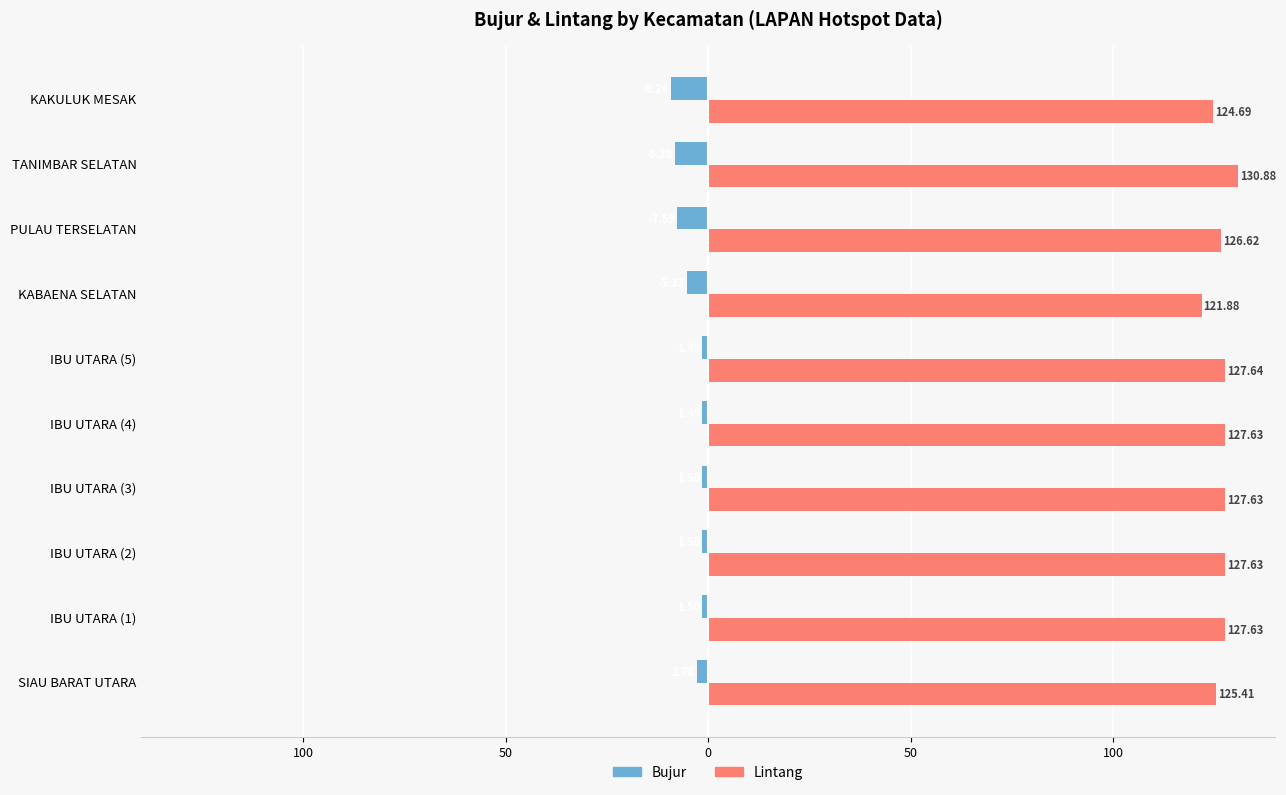

What are all the series names shown in the legend?

Bujur, Lintang